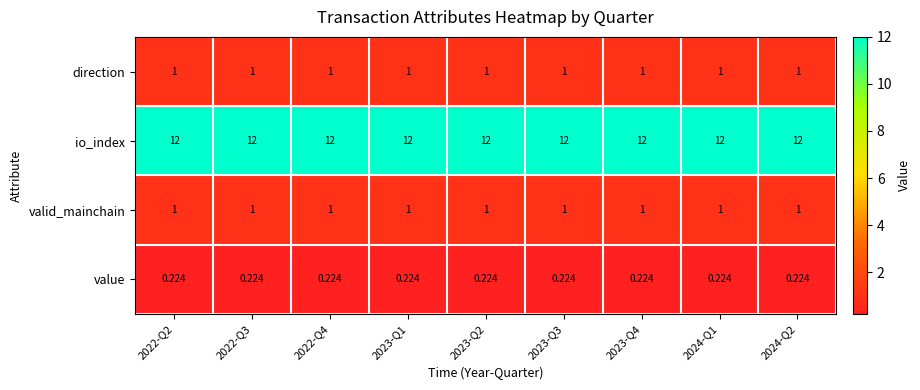

What is the greatest value displayed?

12.0